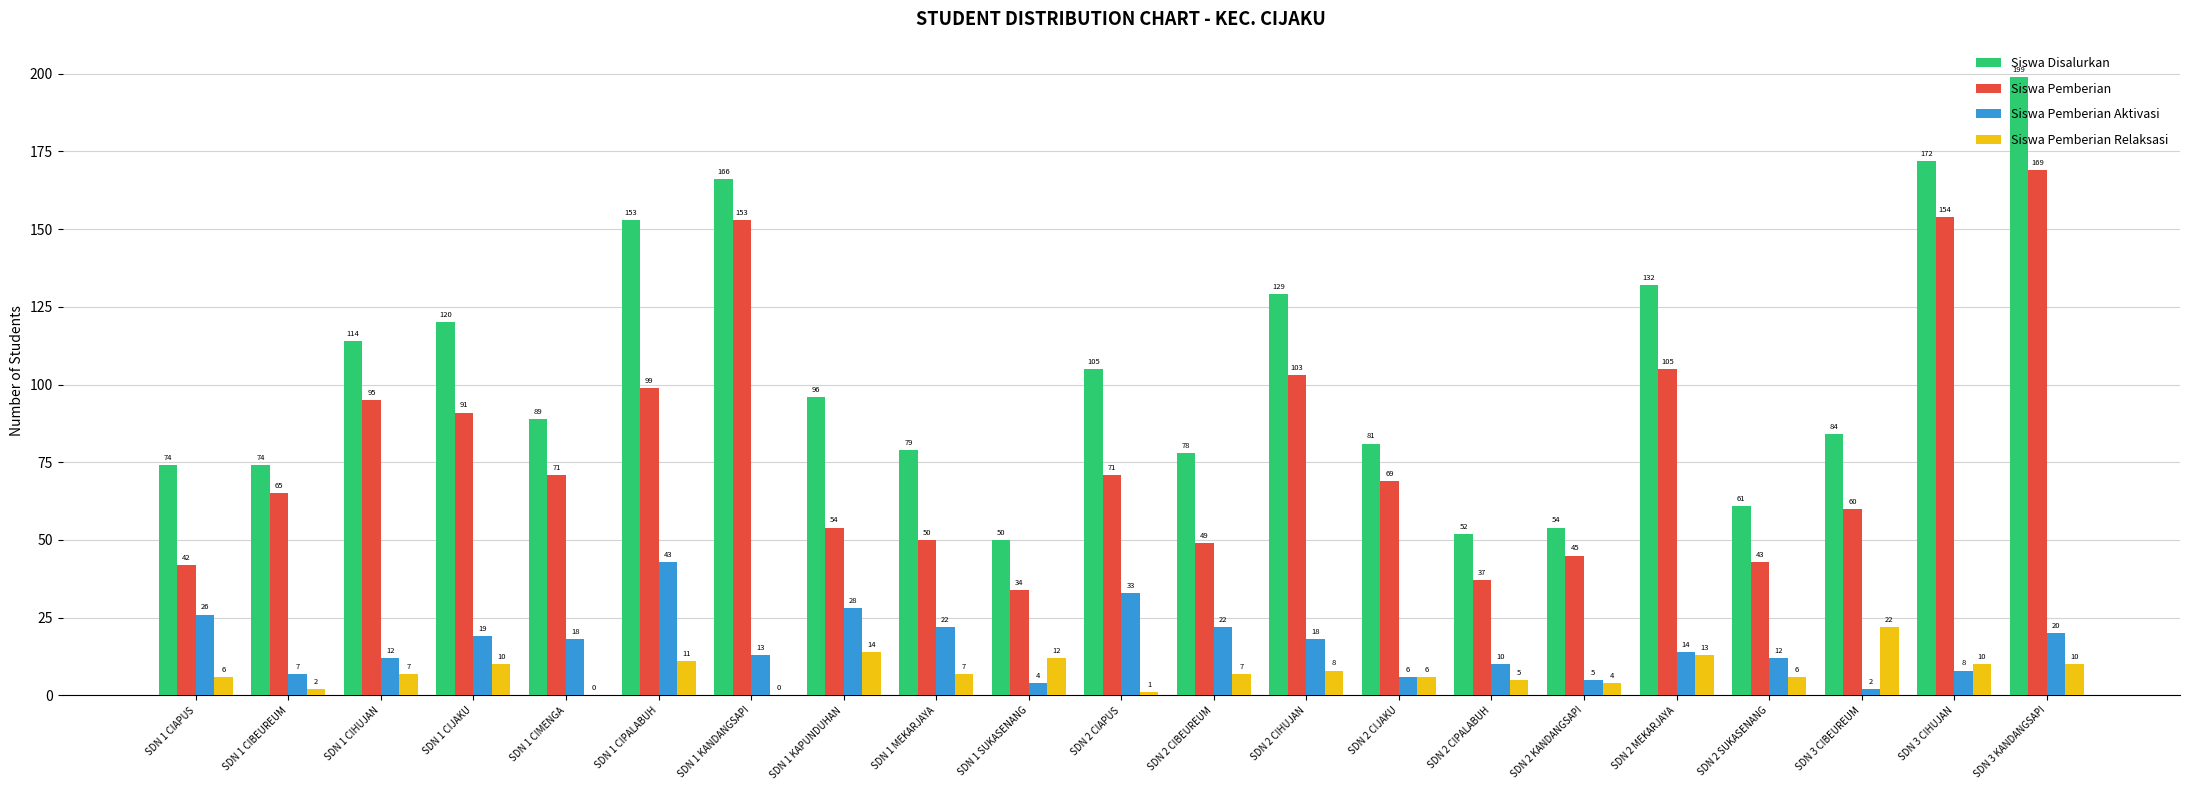

What is the sum of all Siswa Disalurkan values?

2162